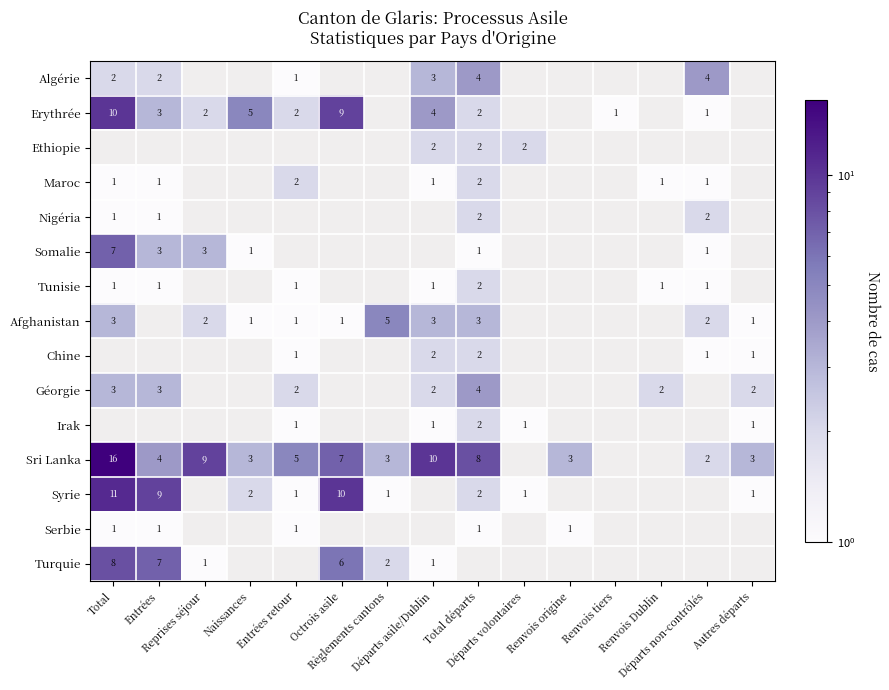

How many positive values does the Turquie series have?

6